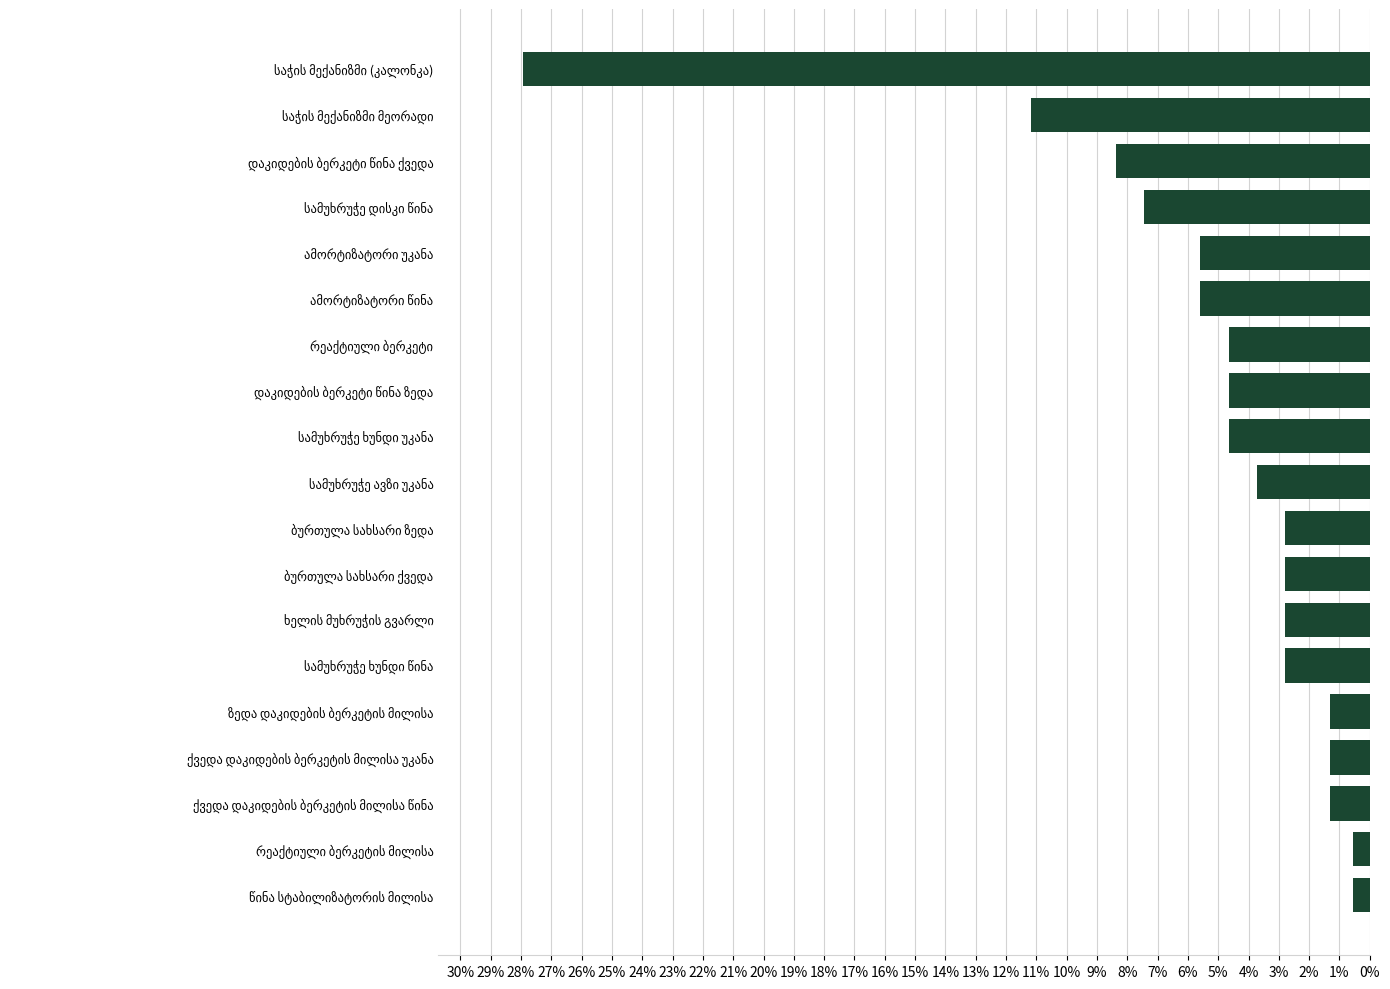

What is the difference between the maximum and minimum values?

0.3